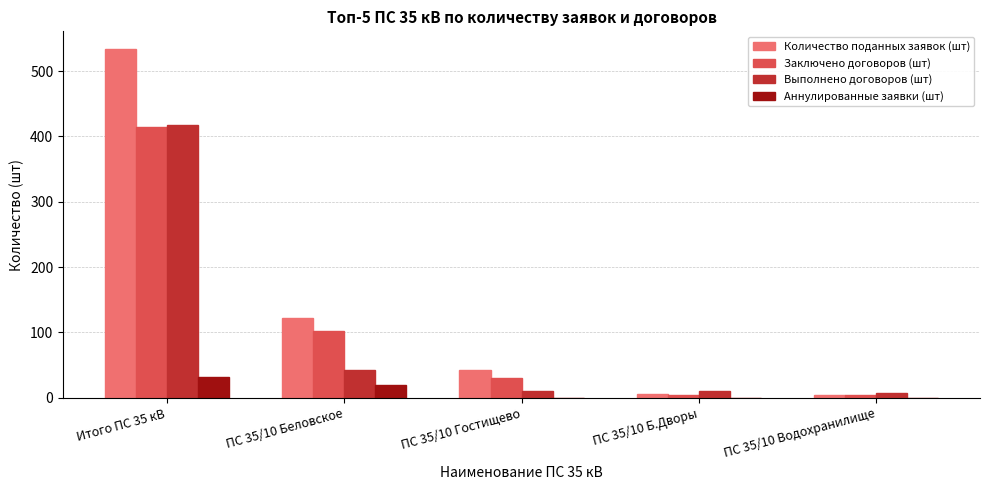

At which category is the sum across all series the highest?

Итого ПС 35 кВ